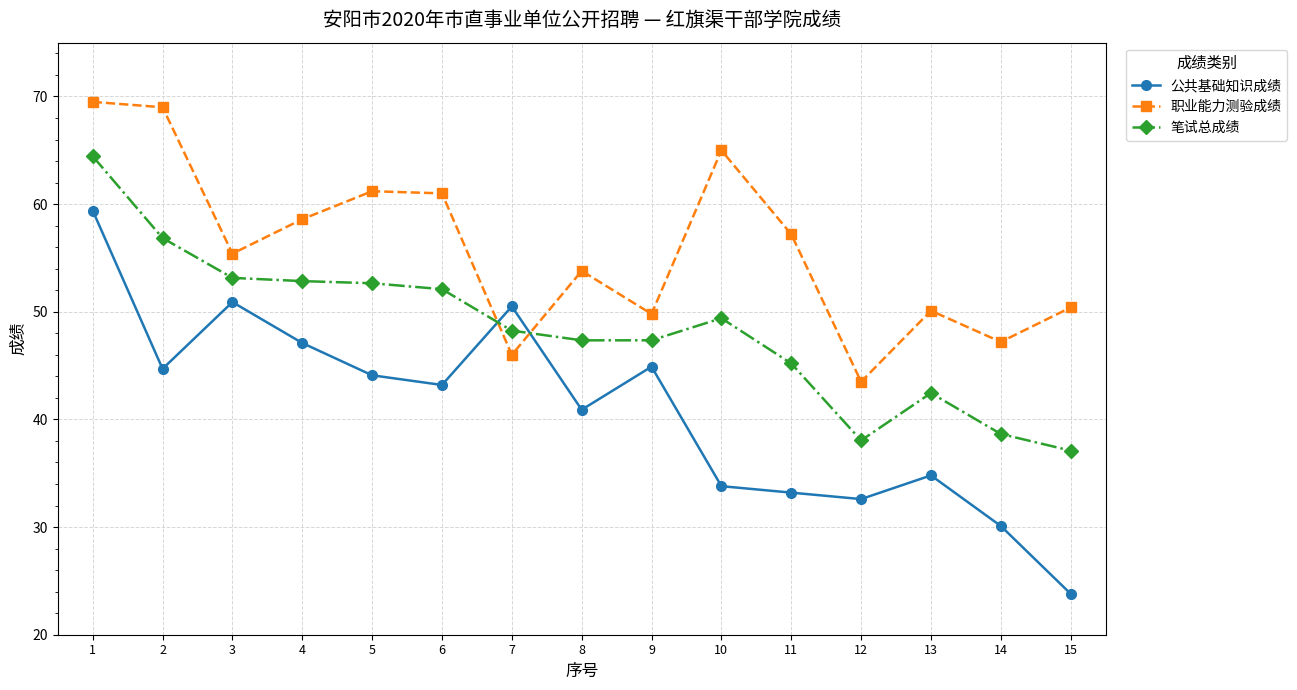

What is the minimum value for 公共基础知识成绩?

23.8